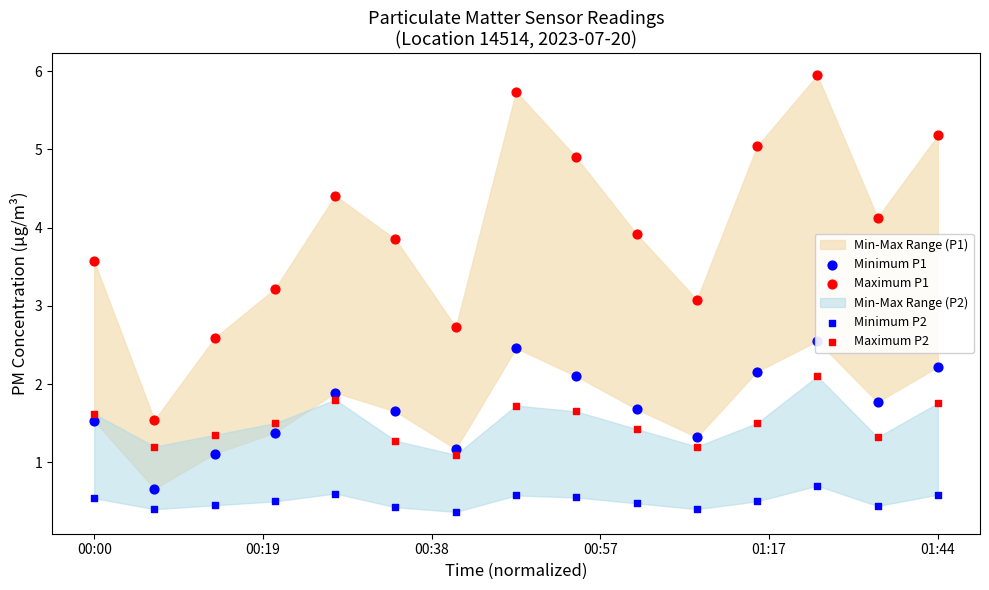

Which series has the largest Y range (max minus min)?

Maximum P1